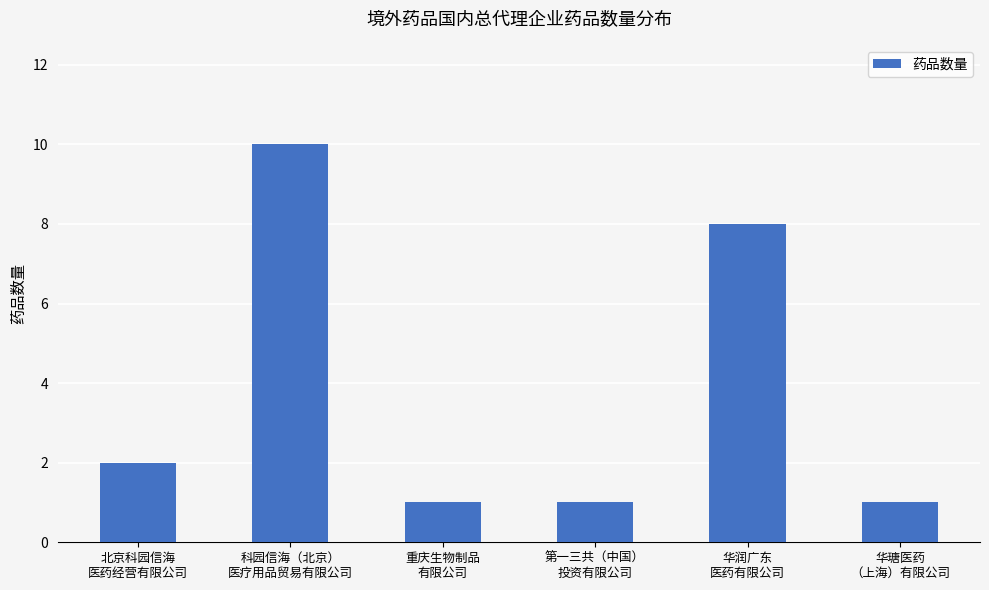

What is the label of the 1st bar from the right?

华瑭医药
（上海）有限公司